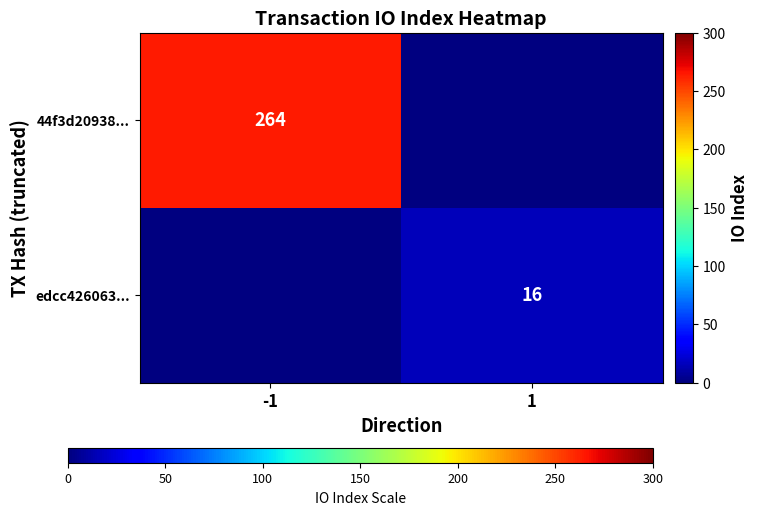

Is it true that edcc426063... equals 10 at 1?

False